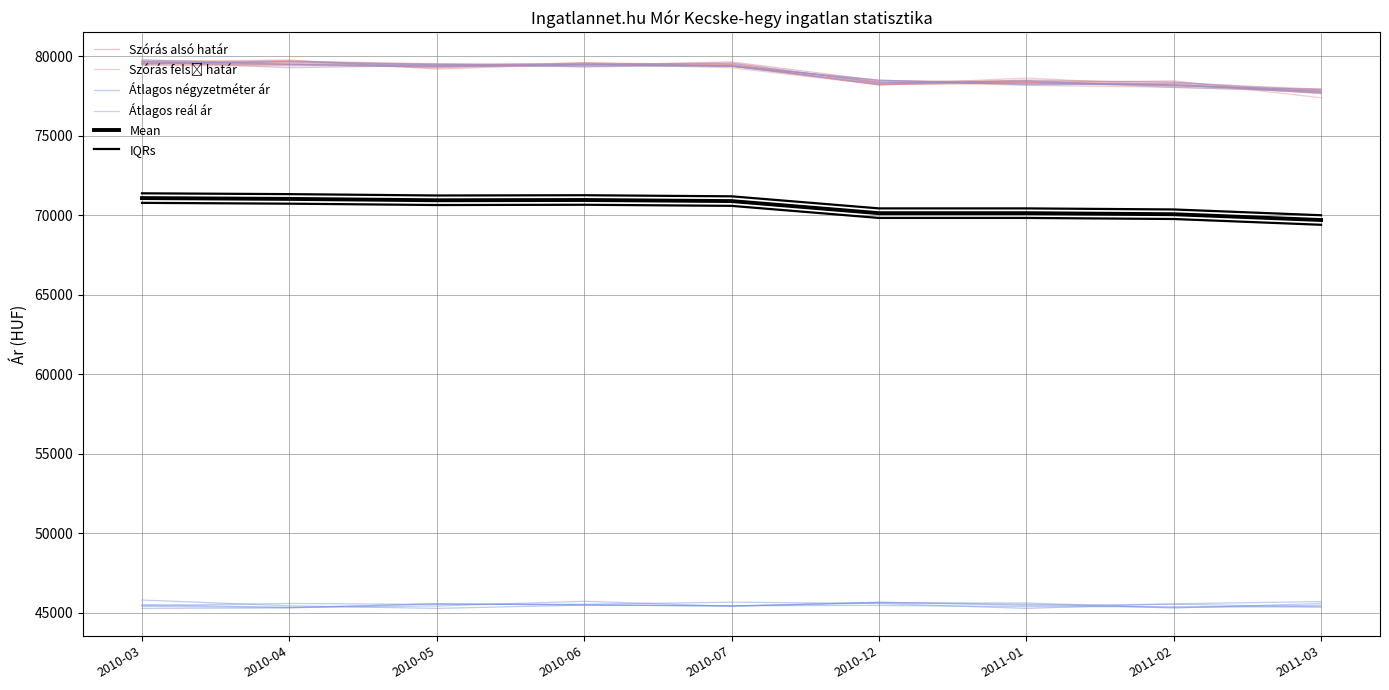

Is the value of IQRs at 2010-12 greater than the value of Mean at 2010-06?

No